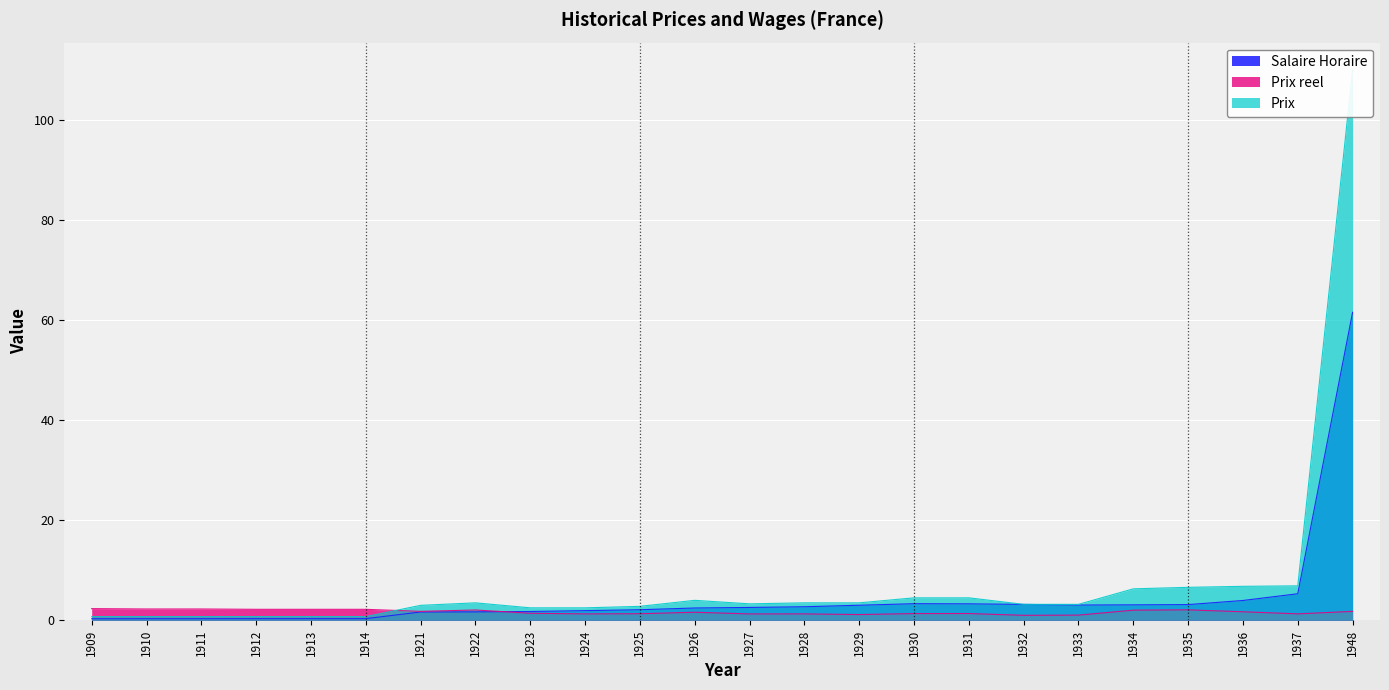

At how many categories does at least one series exceed 100?

1